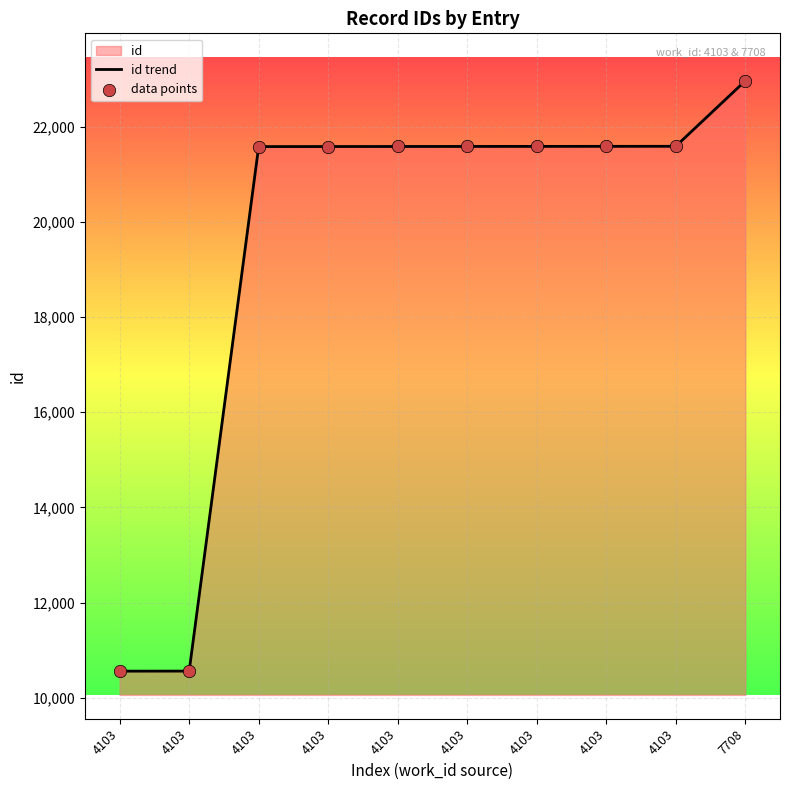

Which series contains the lowest Y value?

id trend